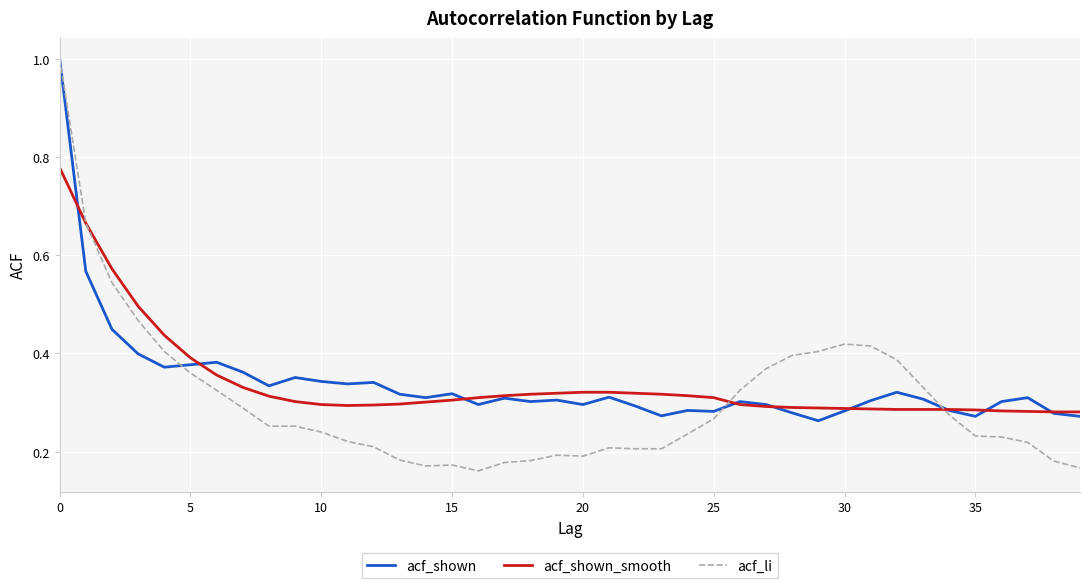

What is the maximum value shown in the chart?

1.0